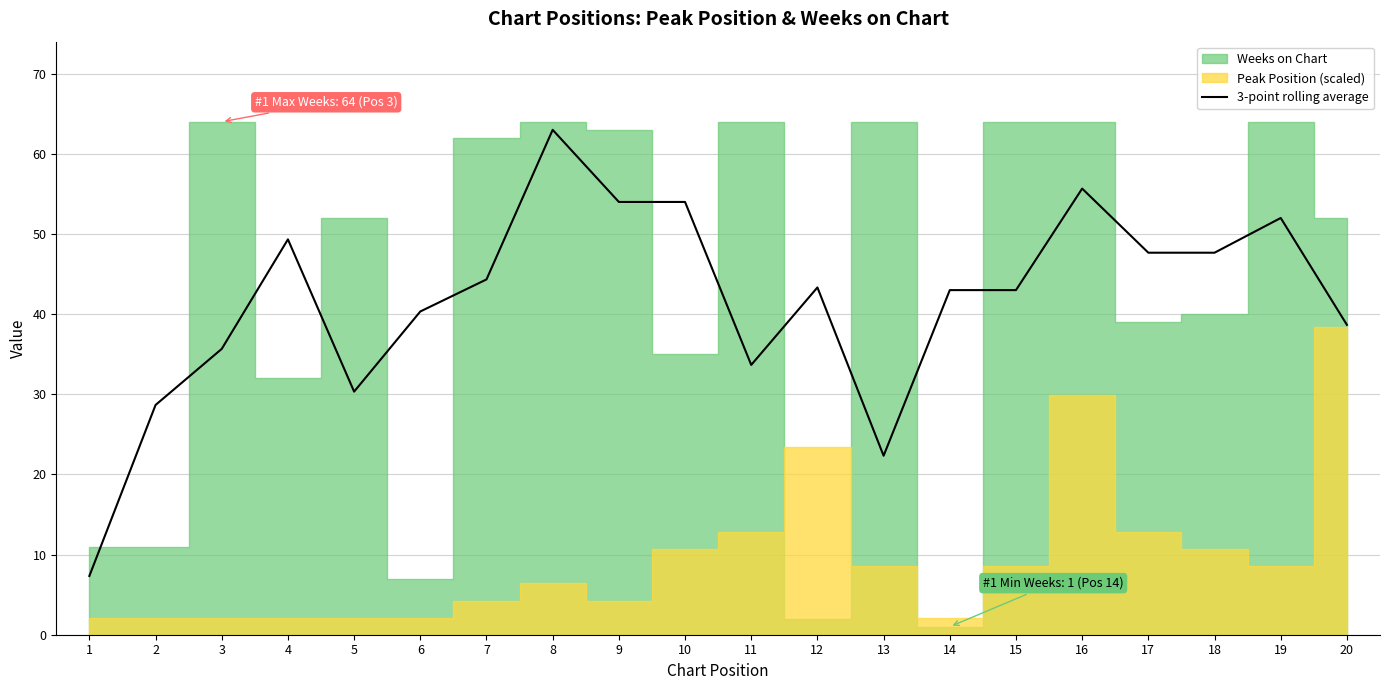

Does the chart display data point markers on the line(s)?

No